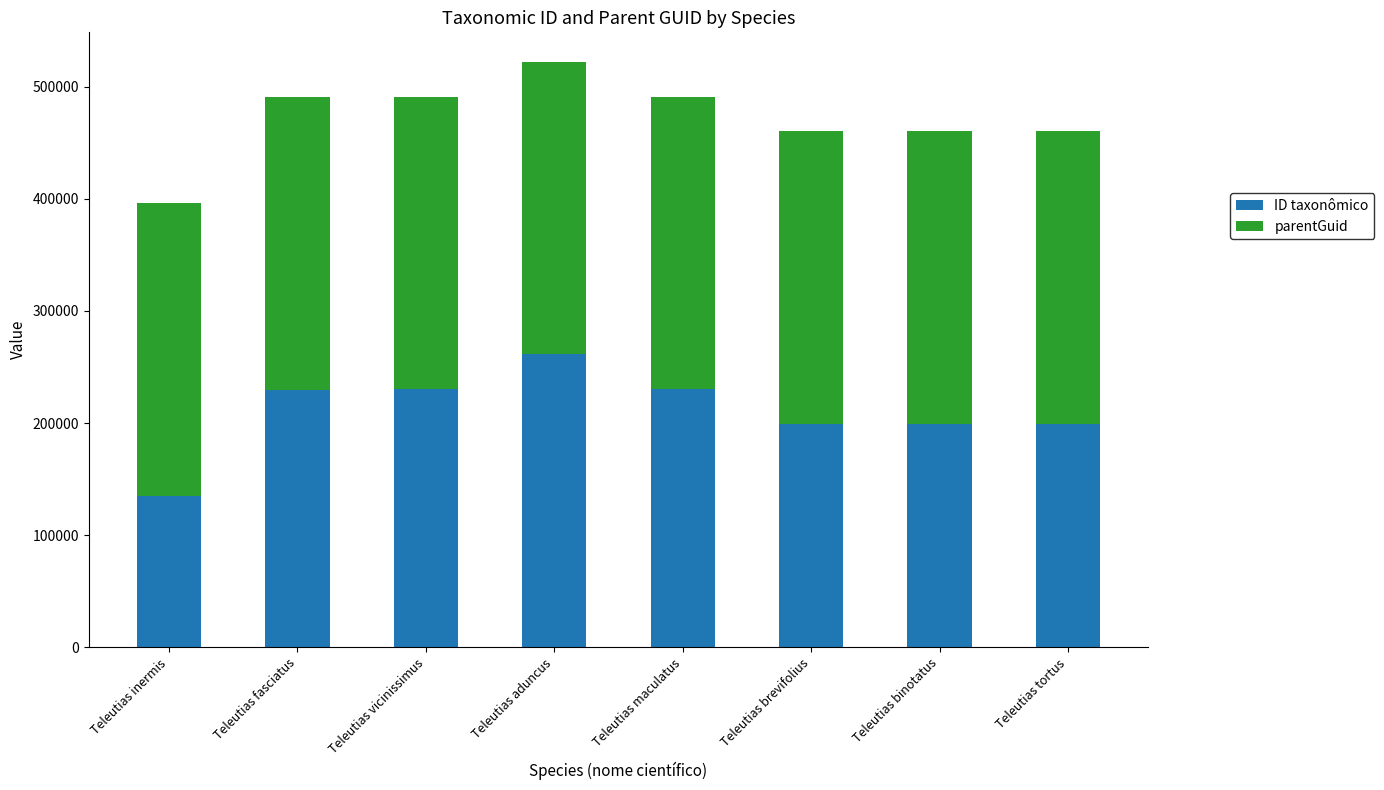

True or false: ID taxonômico has a value of 348240 at Teleutias brevifolius.

False